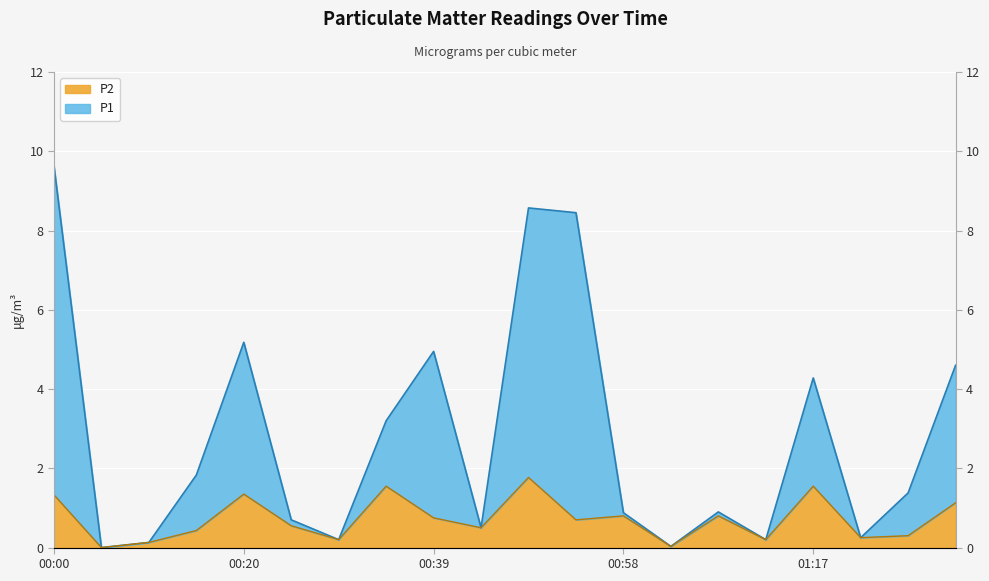

How many distinct data groups are displayed?

2